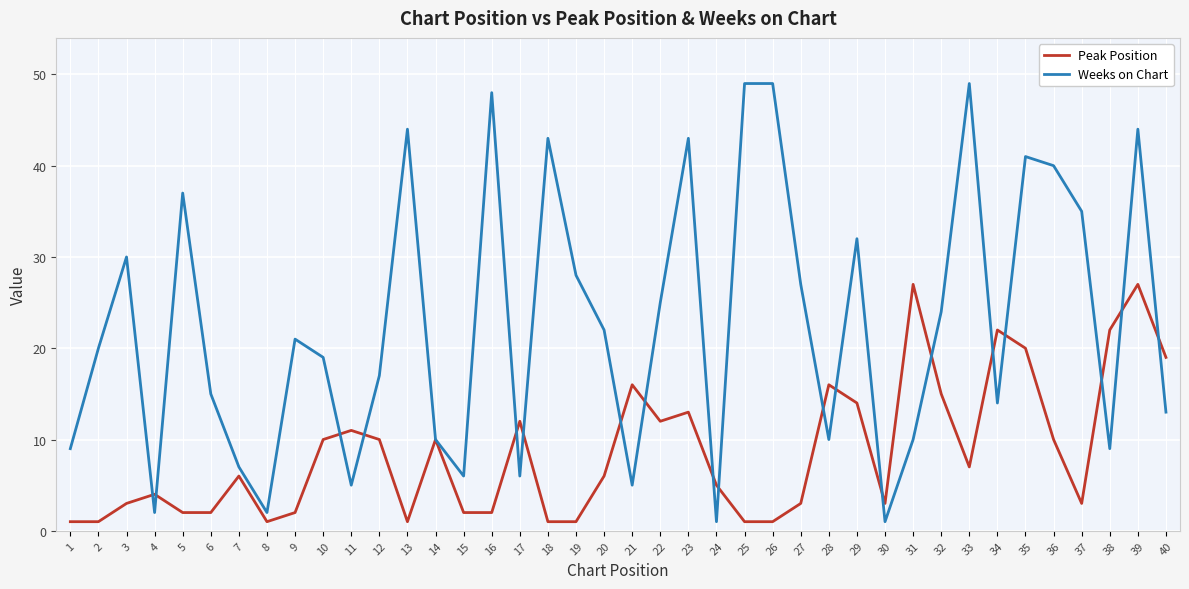

Rank the series by their average value, from lowest to highest.

Peak Position, Weeks on Chart